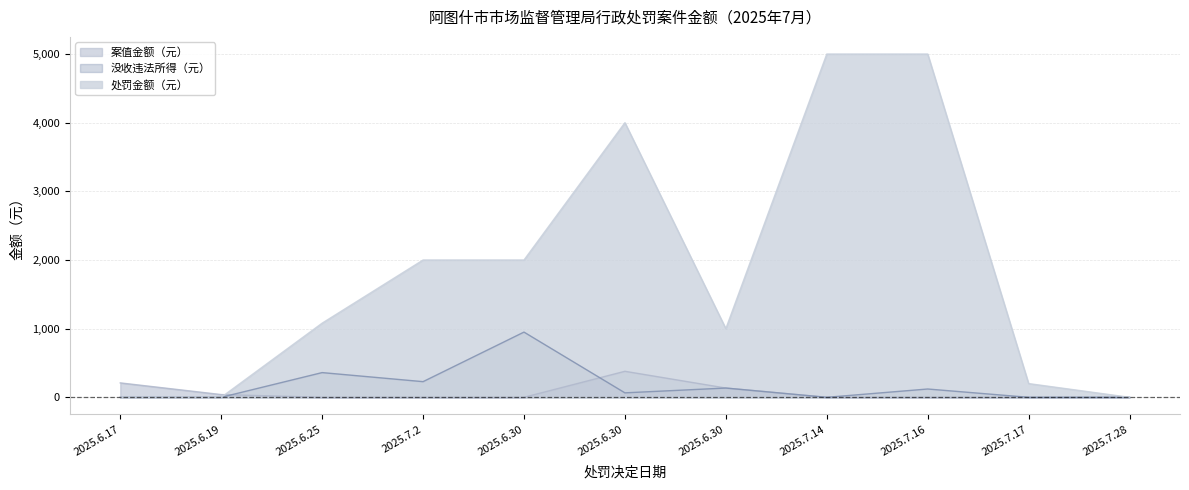

What is the spread (max minus min) of values at 2025.6.30?

2000